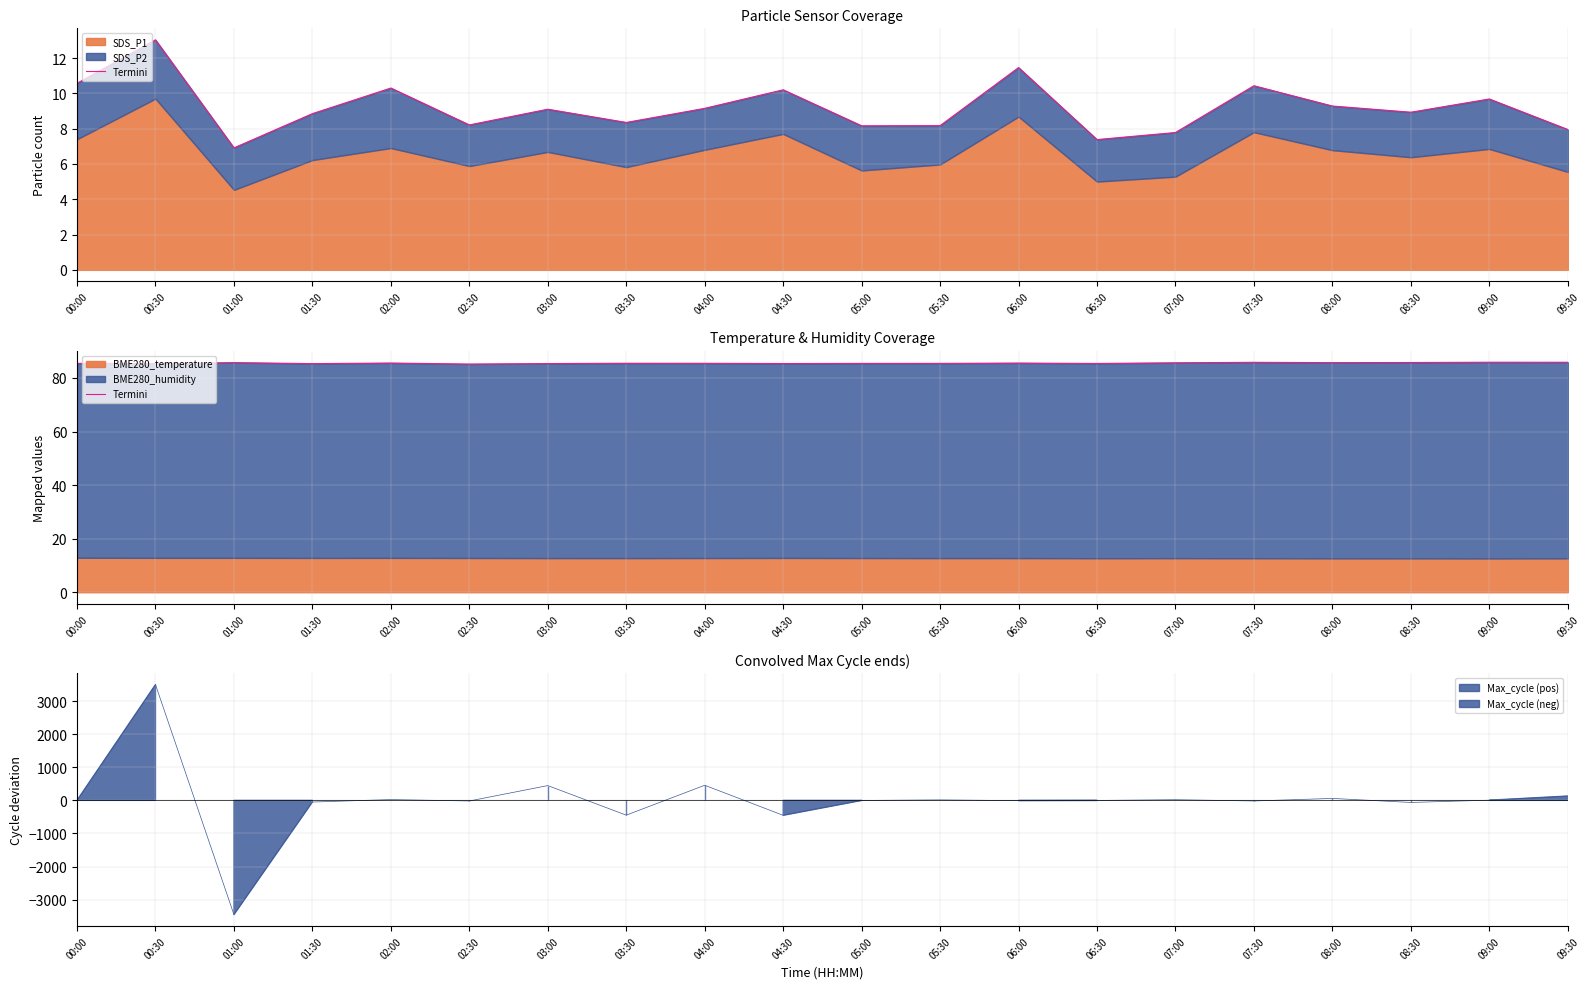

Reading right to left, extract all data points from this chart.

09:30=85.9	09:00=85.9	08:30=85.8	08:00=85.7	07:30=85.9	07:00=85.7	06:30=85.4	06:00=85.6	05:30=85.4	05:00=85.4	04:30=85.4	04:00=85.5	03:30=85.5	03:00=85.4	02:30=85.2	02:00=85.6	01:30=85.4	01:00=85.7	00:30=85.4	00:00=85.5